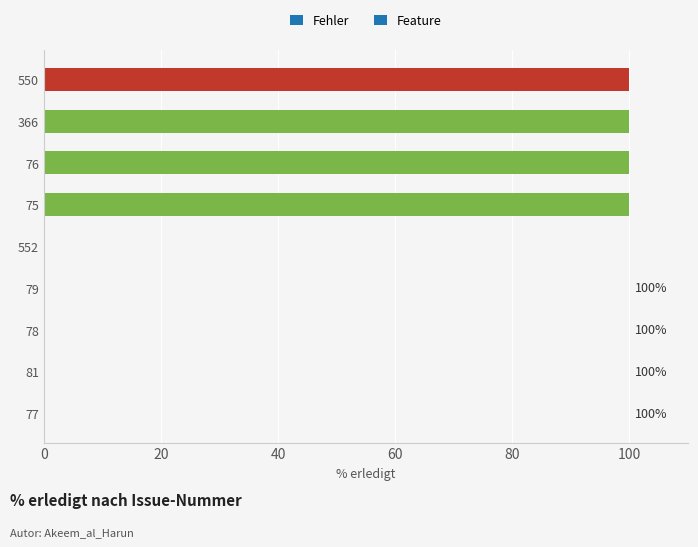

What is the sum of all values?

400